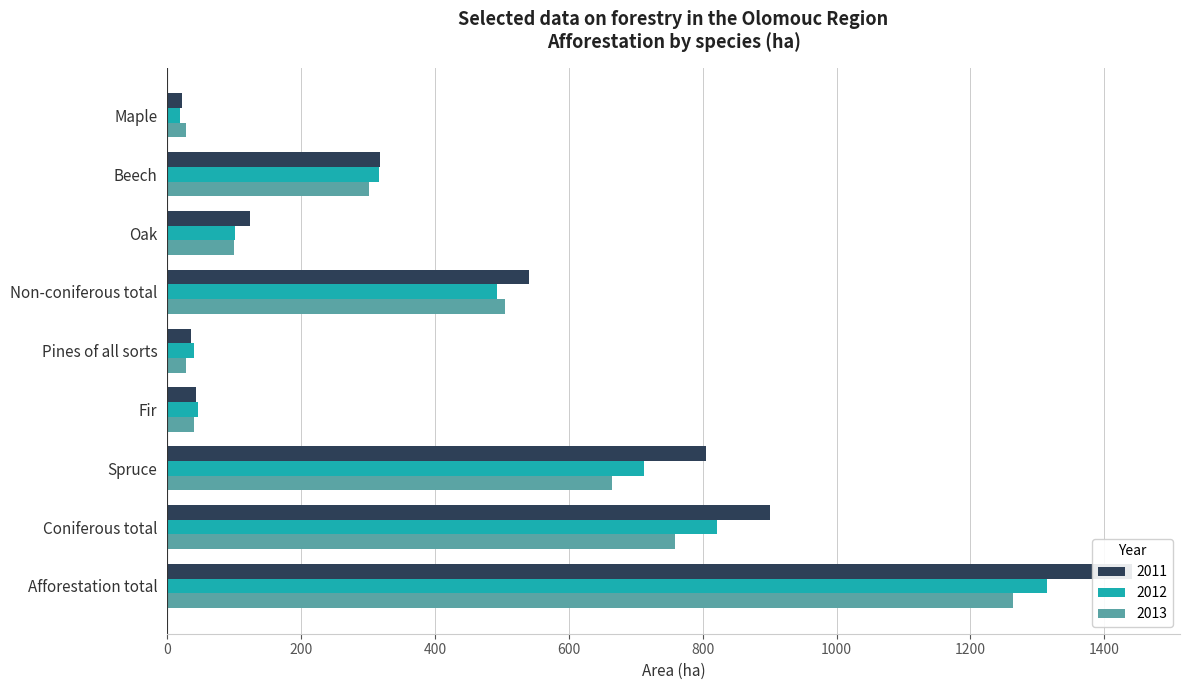

What is the sum of the 2011 values at Spruce and Non-coniferous total?

1345